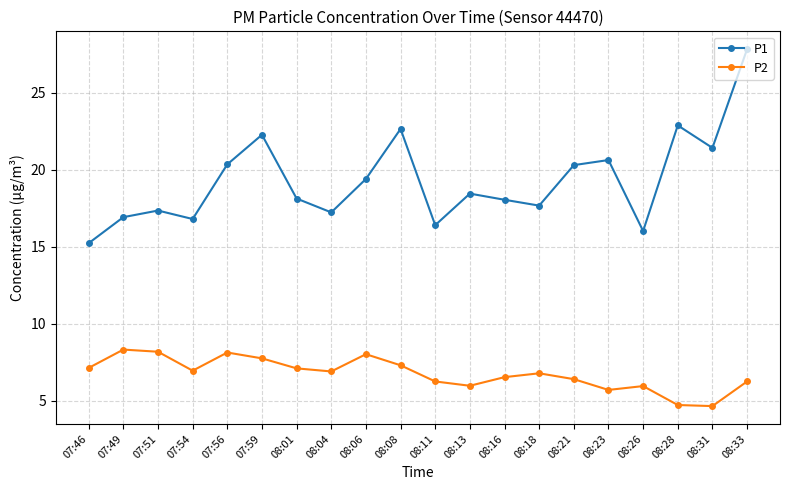

The P1 series shows 11.1 at 08:18. True or false?

False